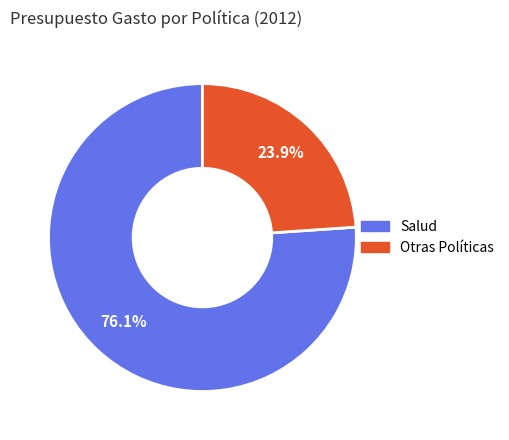

Does any single category account for the majority?

Yes